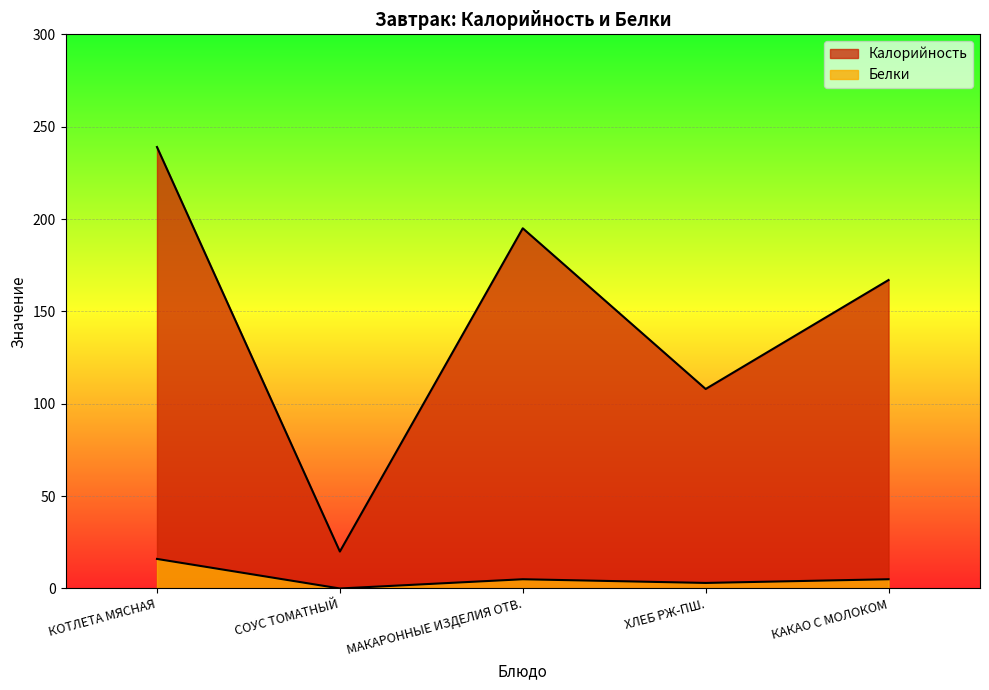

What is the label of the 3rd point from the right?

МАКАРОННЫЕ ИЗДЕЛИЯ ОТВ.